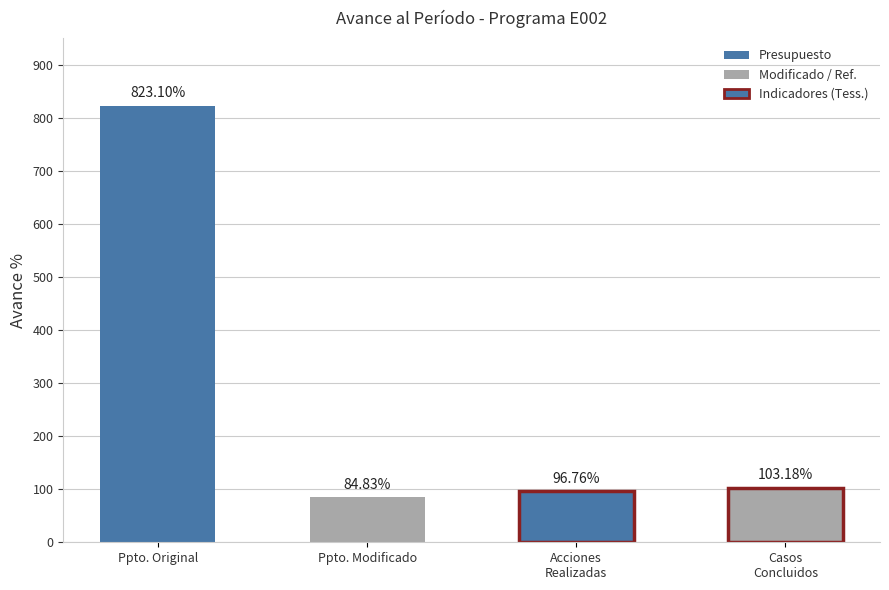

Approximately how many times larger is the value at PRESUPUESTO MODIFICADO compared to Porcentaje de acciones realizadas?

0.9